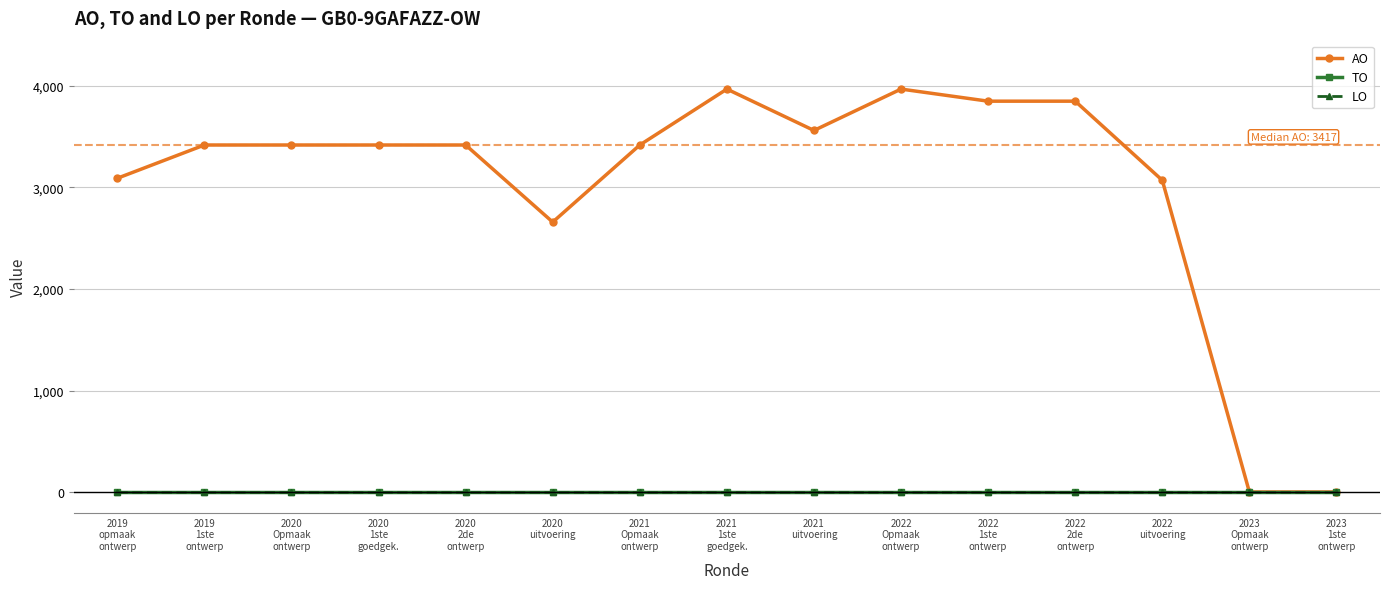

How many lines are shown in the chart?

3